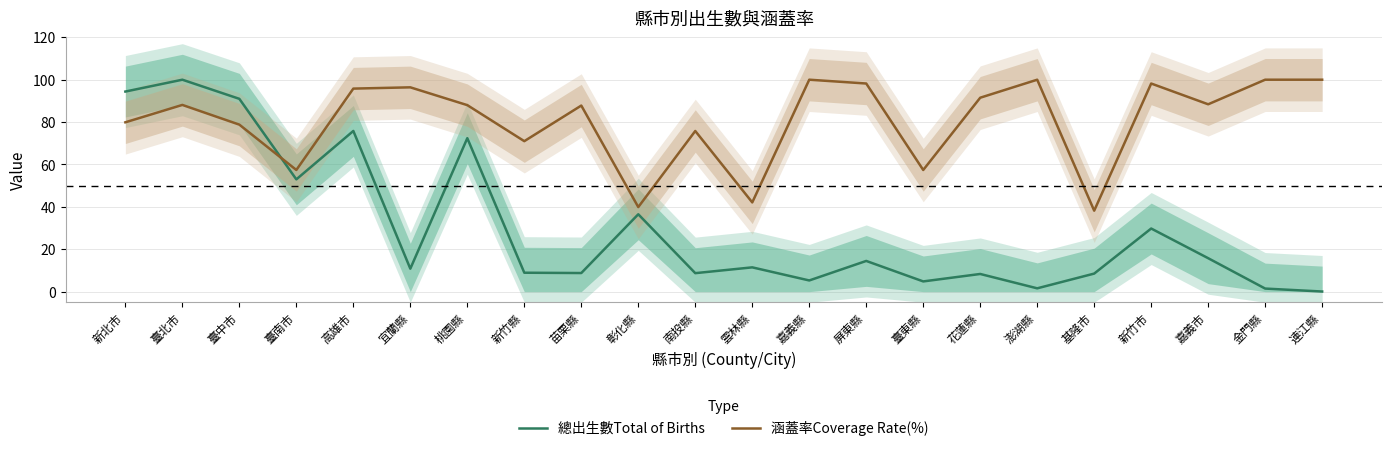

Between 高雄市 and 彰化縣, which is larger?

高雄市